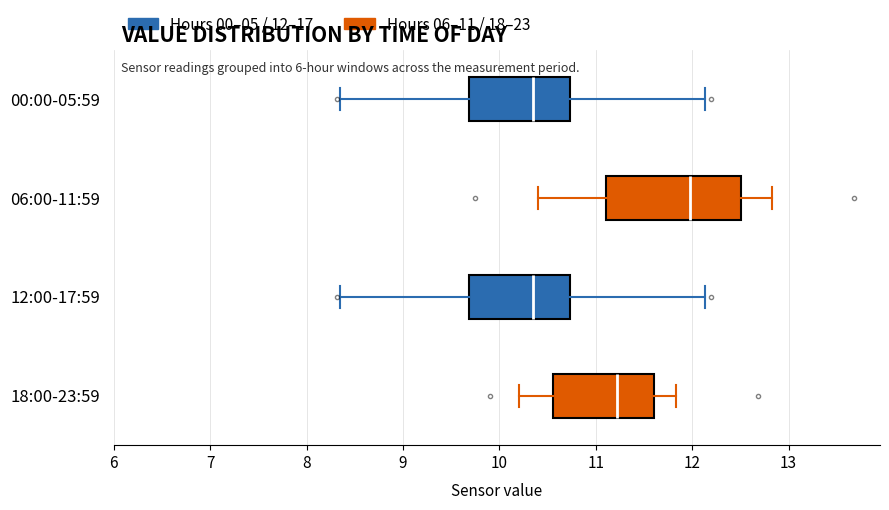

Reading bottom to top, transcribe this box plot: for each box, give where its median line is, the range the box spans, and where its two whiskers end, as read against the x-axis. The values are not printed on the chart, so give them approximately, as read against the axis.

18:00-23:59: median 11.2, box 10.6 to 11.6, whiskers 10.2 to 11.8
12:00-17:59: median 10.4, box 9.7 to 10.7, whiskers 8.4 to 12.1
06:00-11:59: median 12.0, box 11.1 to 12.5, whiskers 10.4 to 12.8
00:00-05:59: median 10.4, box 9.7 to 10.7, whiskers 8.4 to 12.1